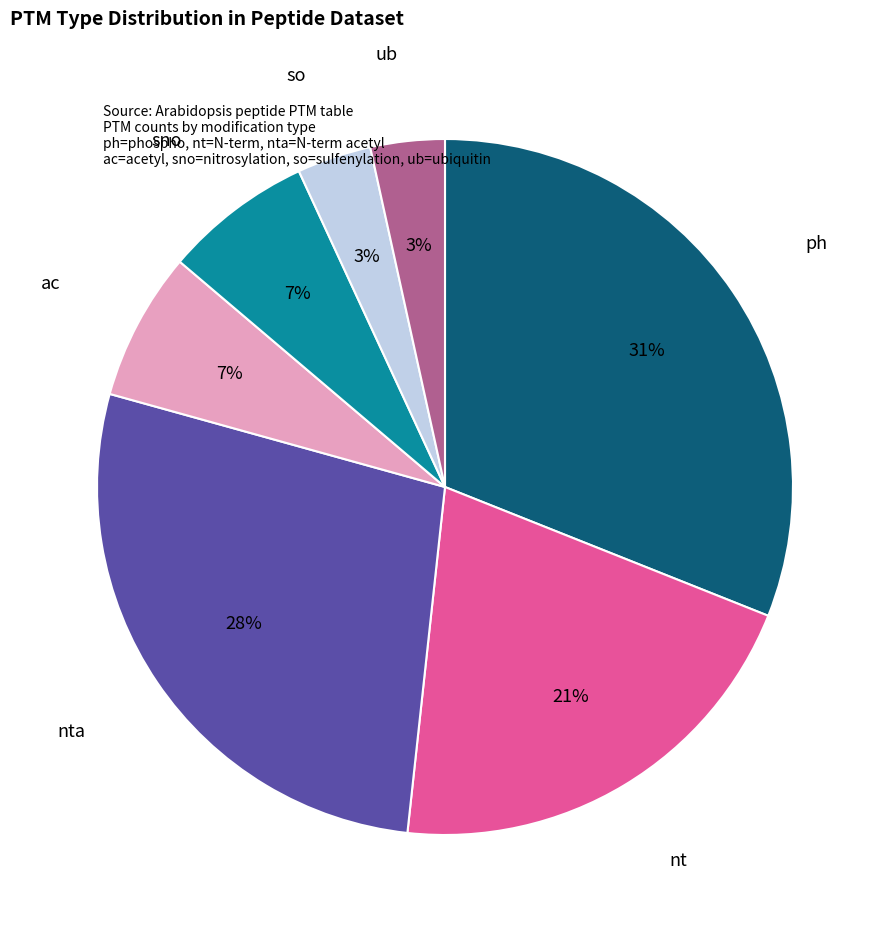

To the nearest percent, what is the average slice percentage?

14%